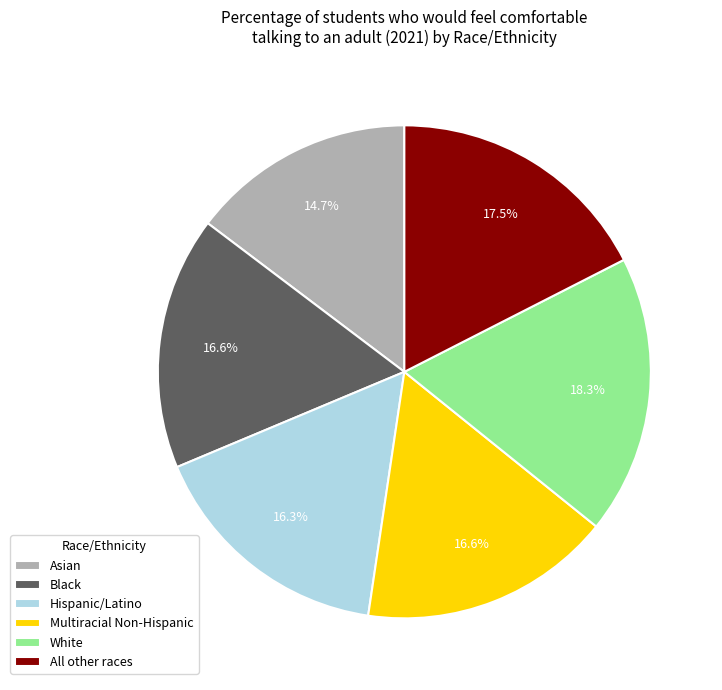

The White slice represents 18% of the pie. True or false?

True